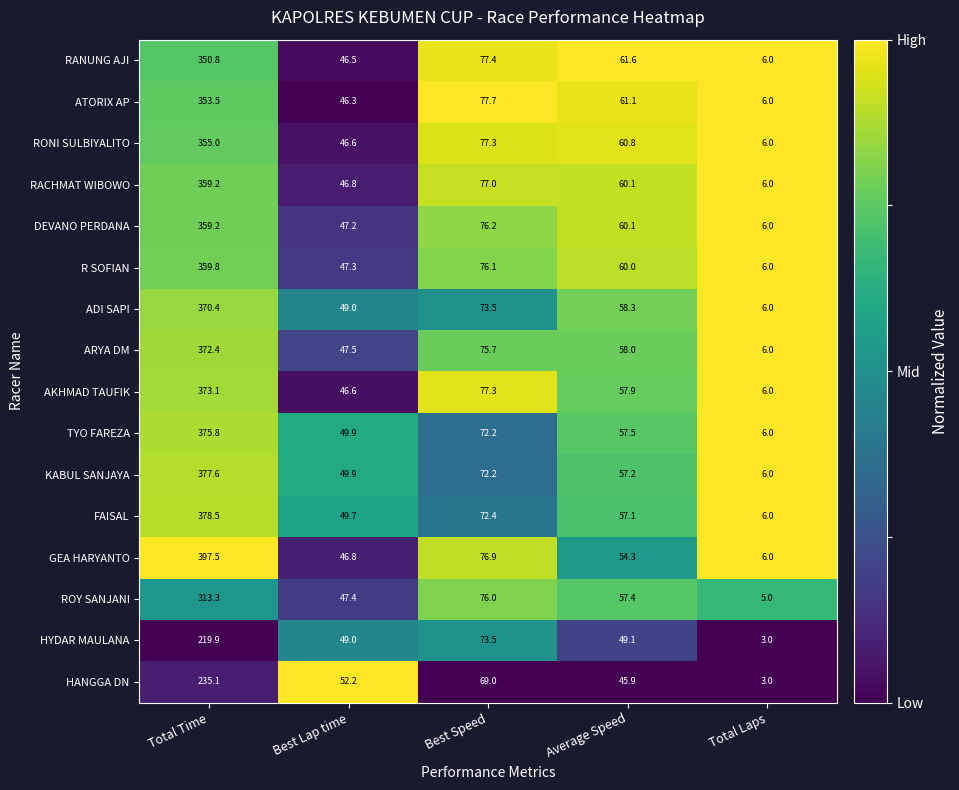

At which category is the sum across all series the highest?

Total Time